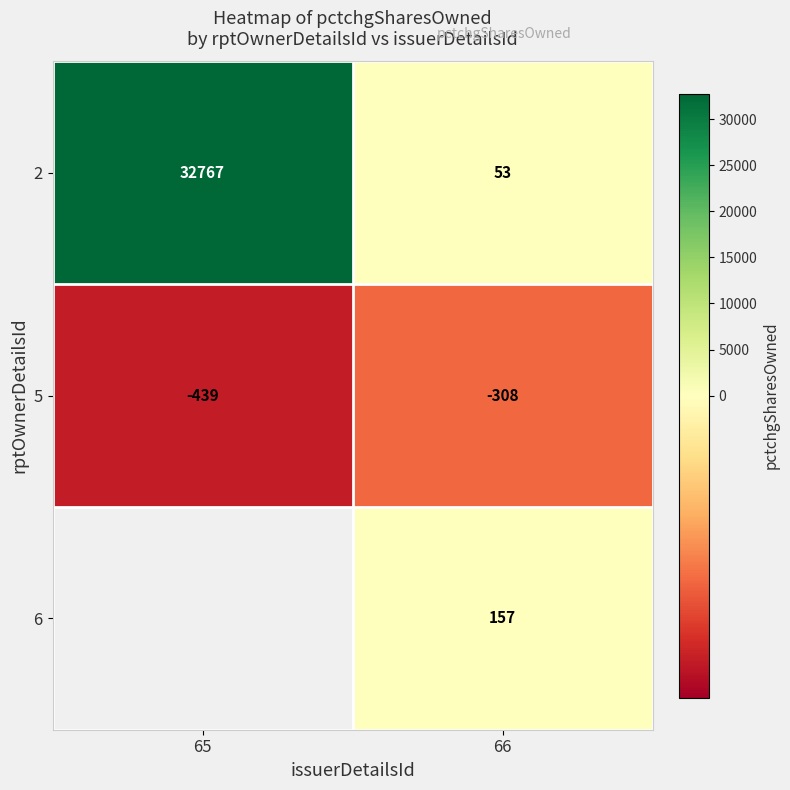

Rank the categories by 2 value from lowest to highest.

66, 65